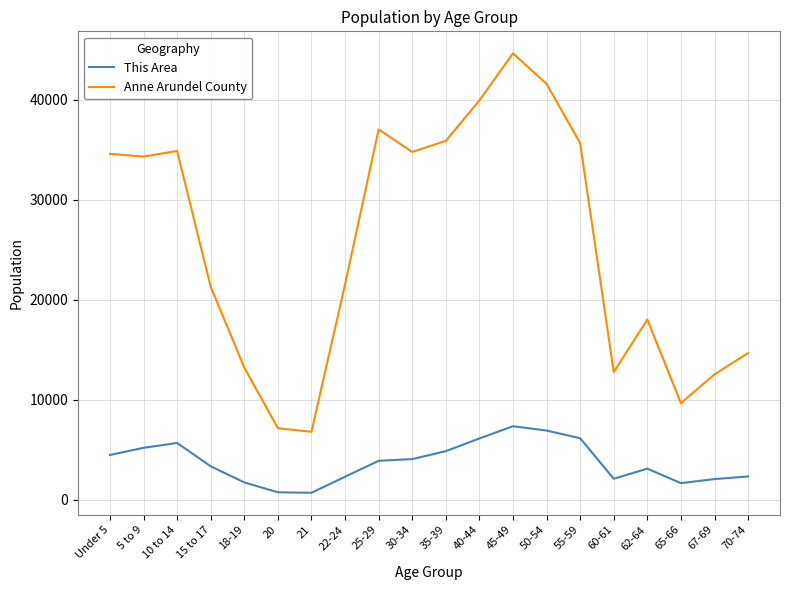

What is the total value across all series at 35-39?

40735